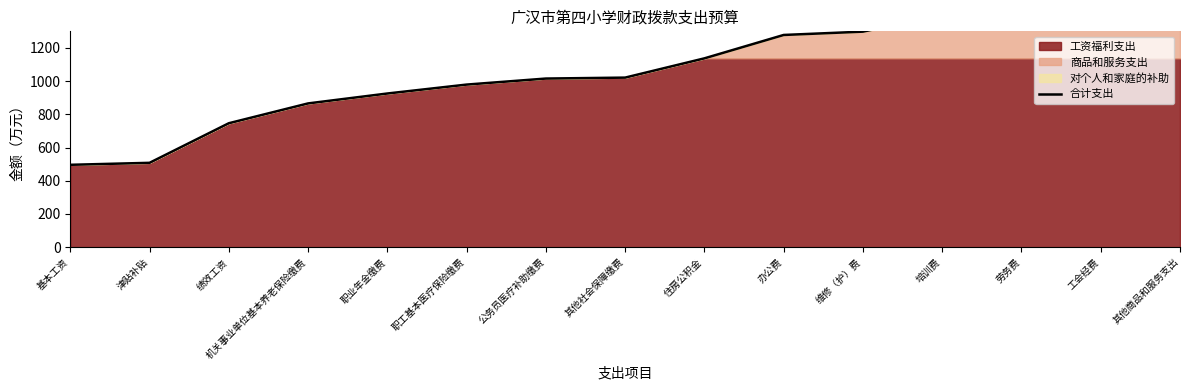

True or false: the data shows 979.2 at 职工基本医疗保险缴费.

True